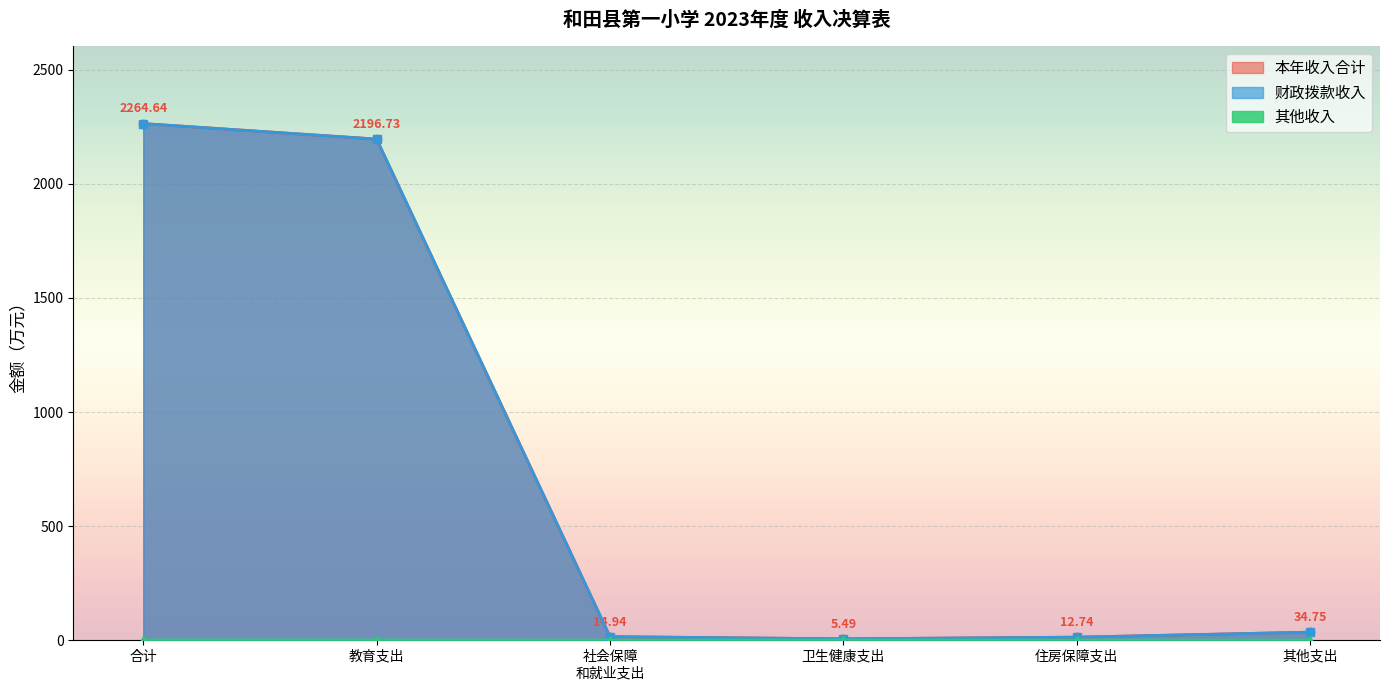

Which series has the largest range (max minus min)?

本年收入合计